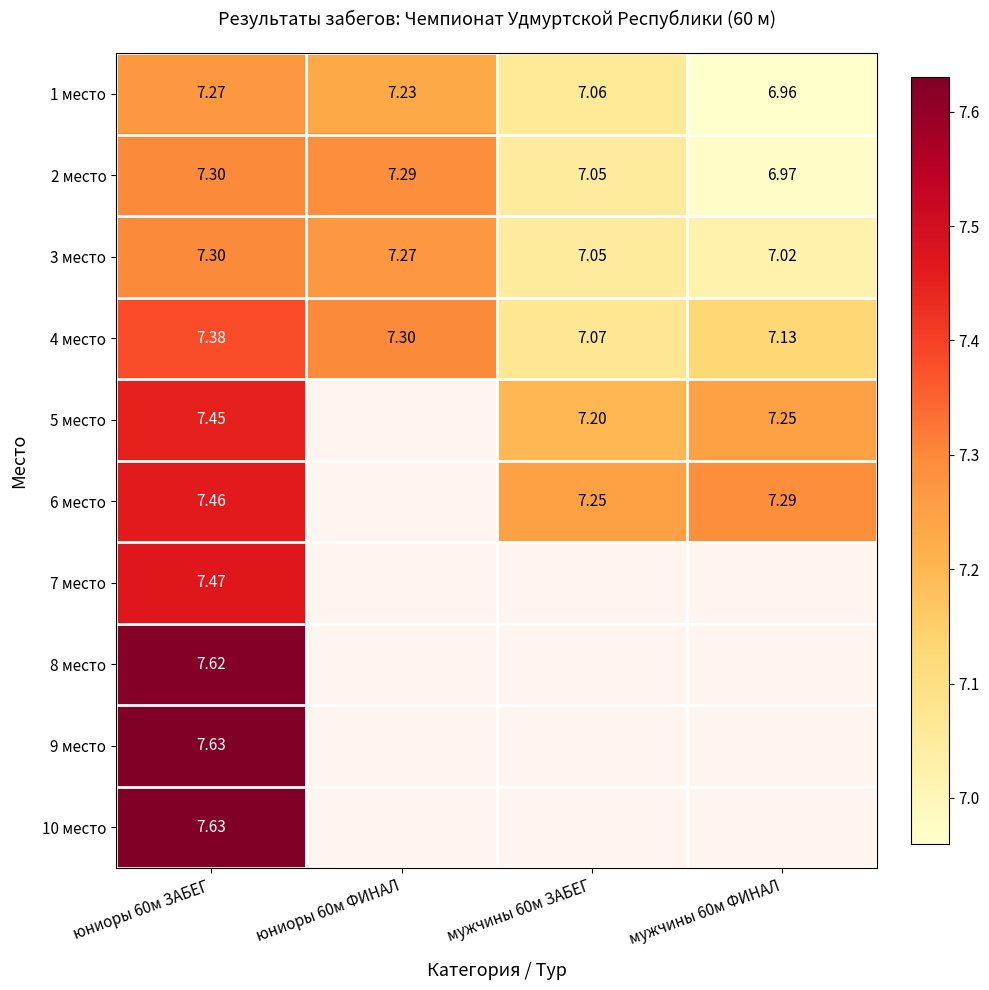

What is the smallest value displayed?

7.0